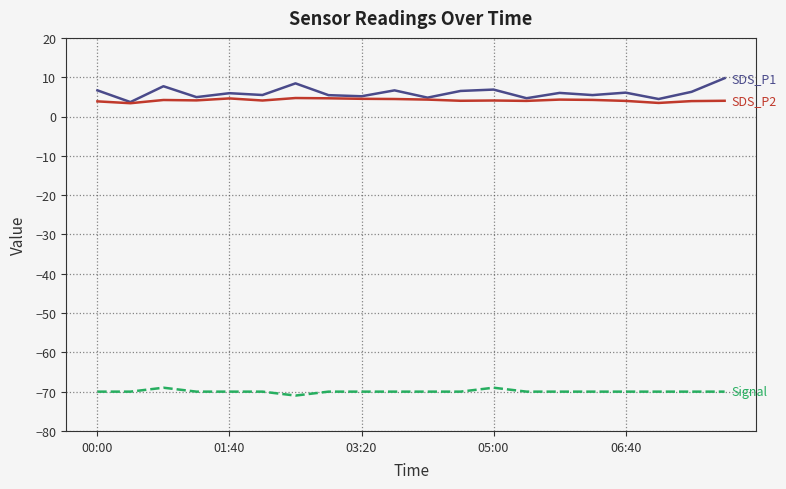

What is the maximum value shown in the chart?

9.8